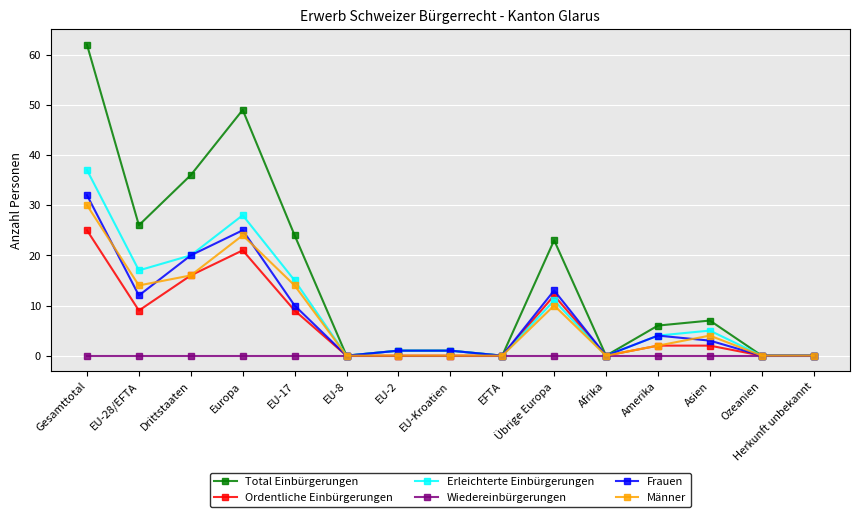

What are all the series names shown in the legend?

Total Einbürgerungen, Ordentliche Einbürgerungen, Erleichterte Einbürgerungen, Wiedereinbürgerungen, Frauen, Männer